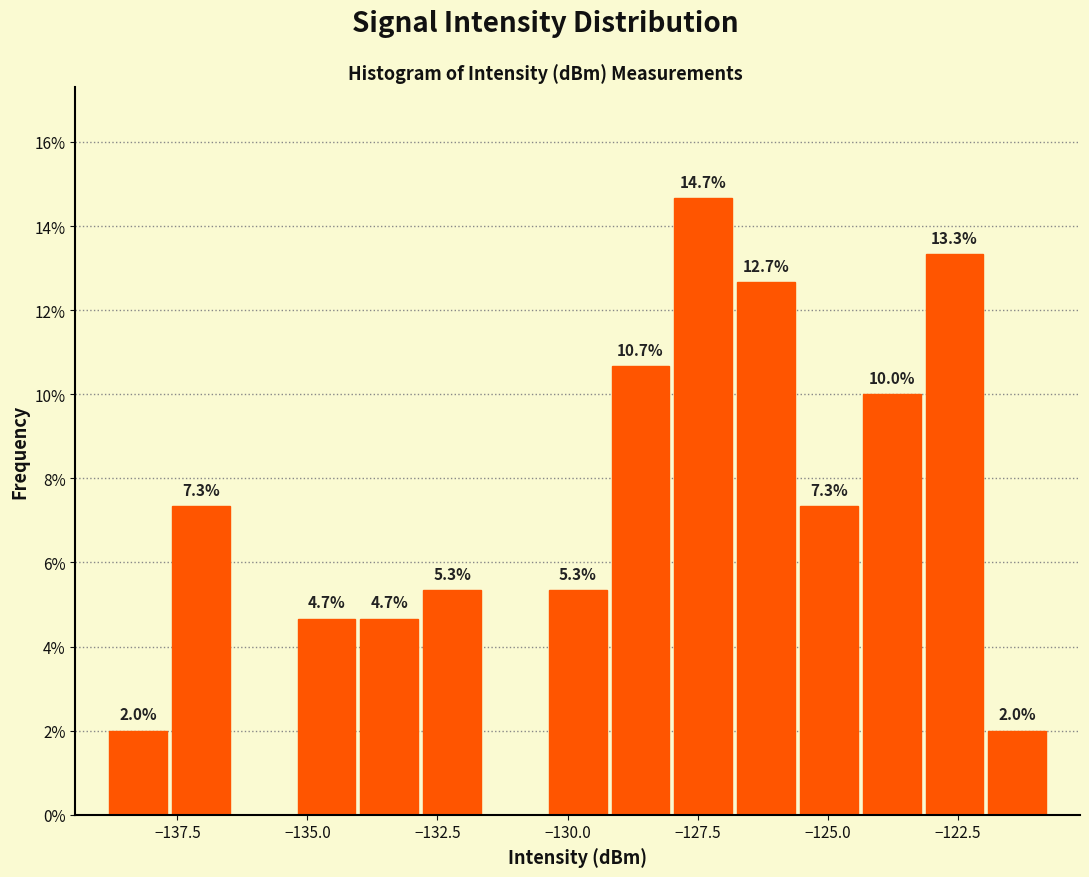

Around what value on the x-axis is the tallest bar? Give the approximate position of its centre, as read against the axis.

-127.5